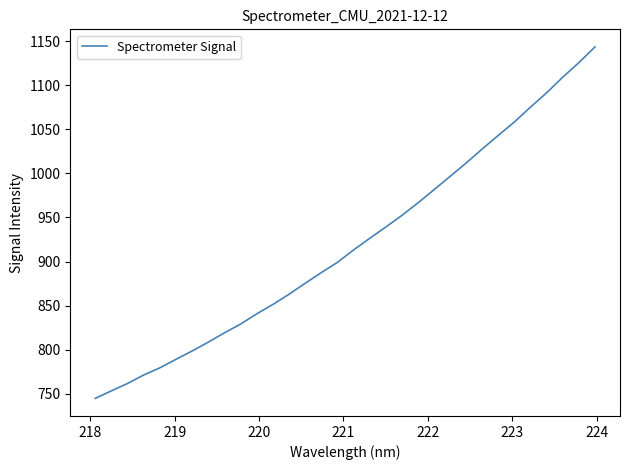

What is the minimum value shown in the chart?

744.7